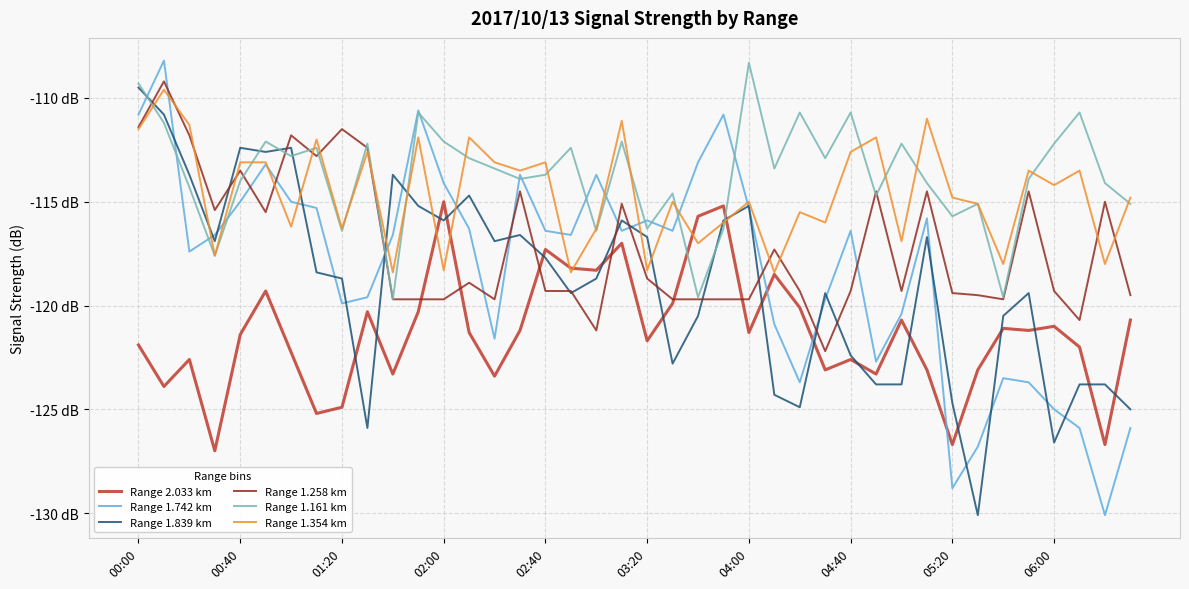

What is the label of the 5th point from the left?

00:40